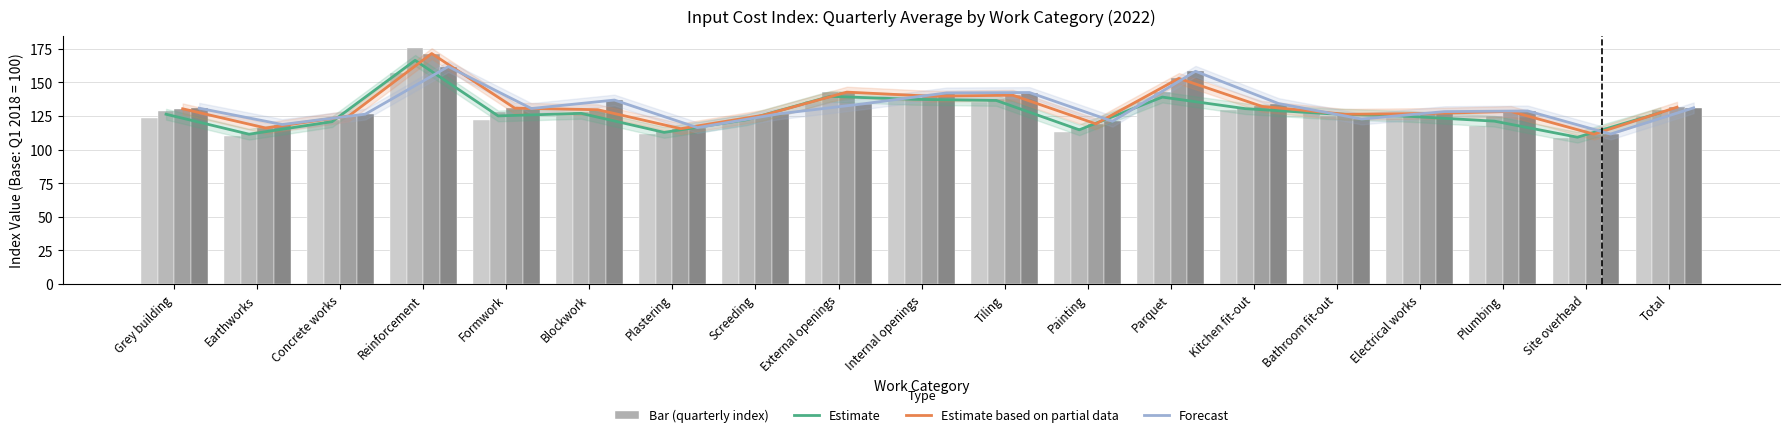

The value of 4th Qr at External openings is 207.9. True or false?

False